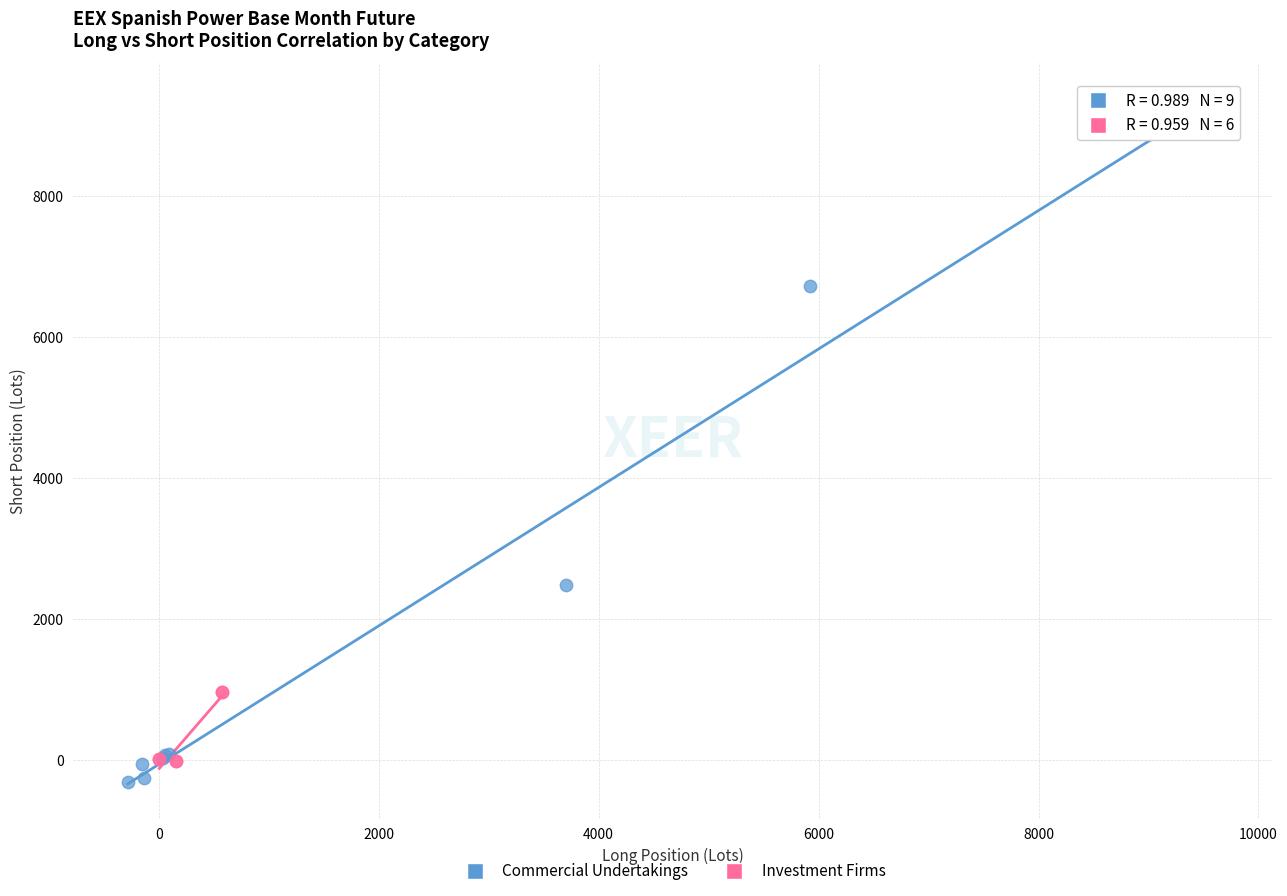

Which series has the largest Y range (max minus min)?

Commercial Undertakings